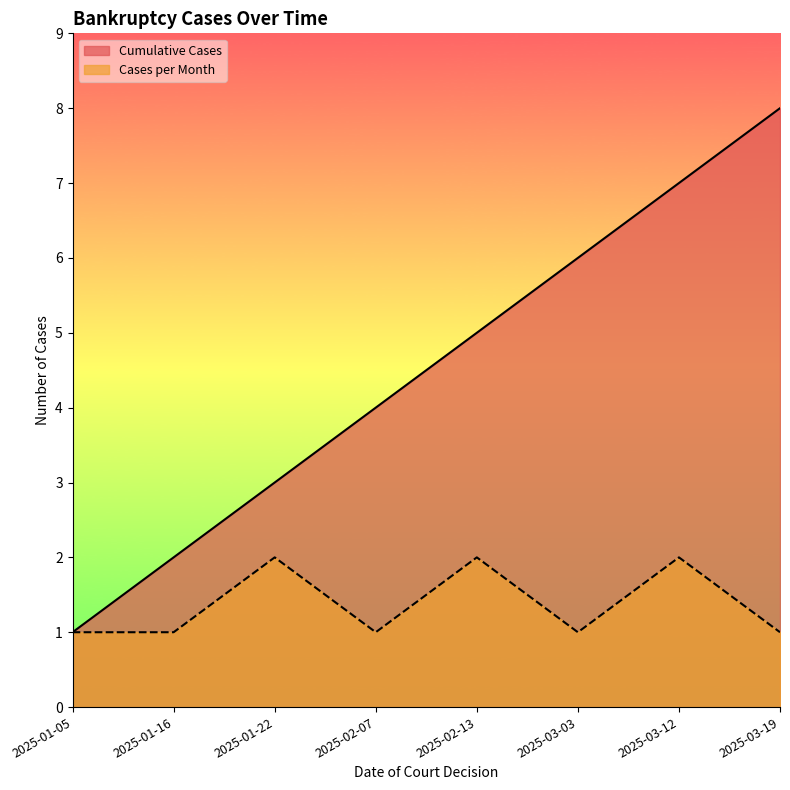

Which series changed the most between 2025-02-13 and 2025-03-12?

Cumulative Cases